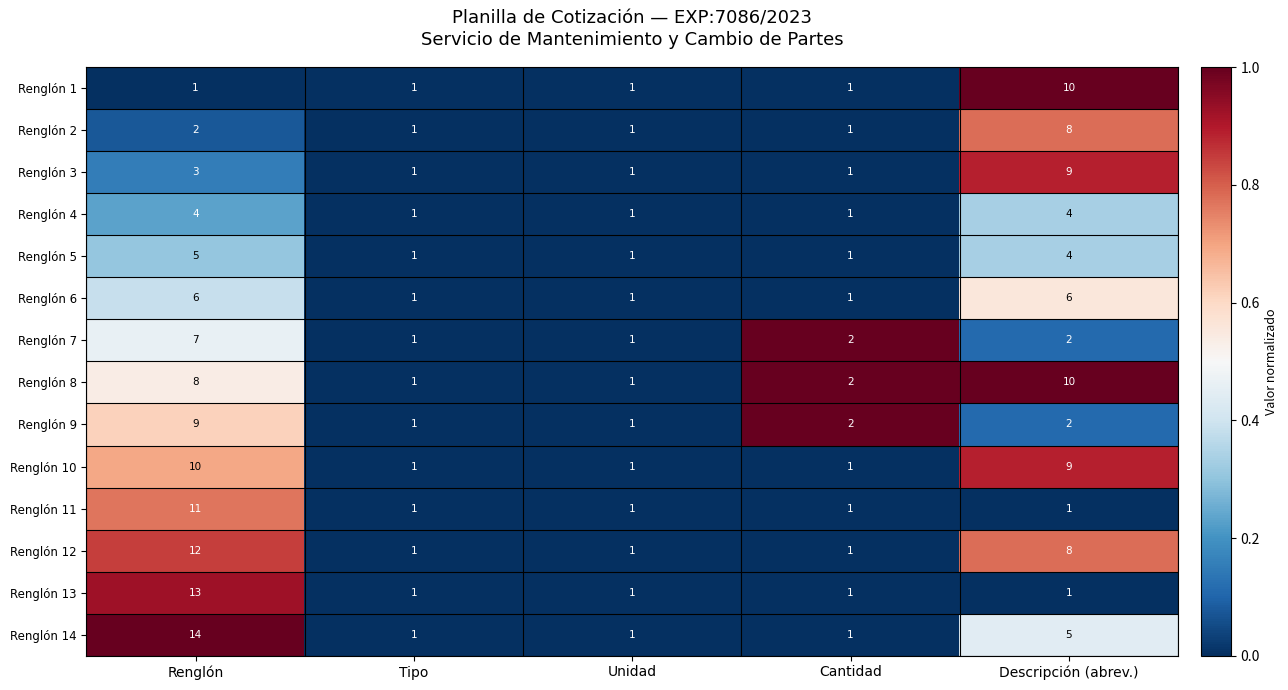

At which label is Renglón 14 closest to 7?

Descripción (abrev.)